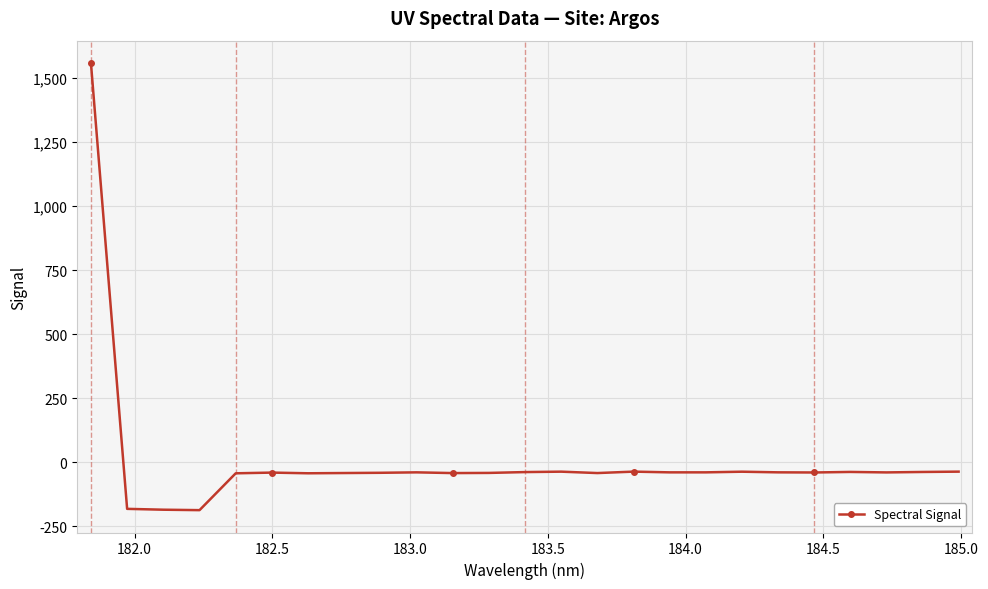

Does the chart display data point markers on the line(s)?

Yes